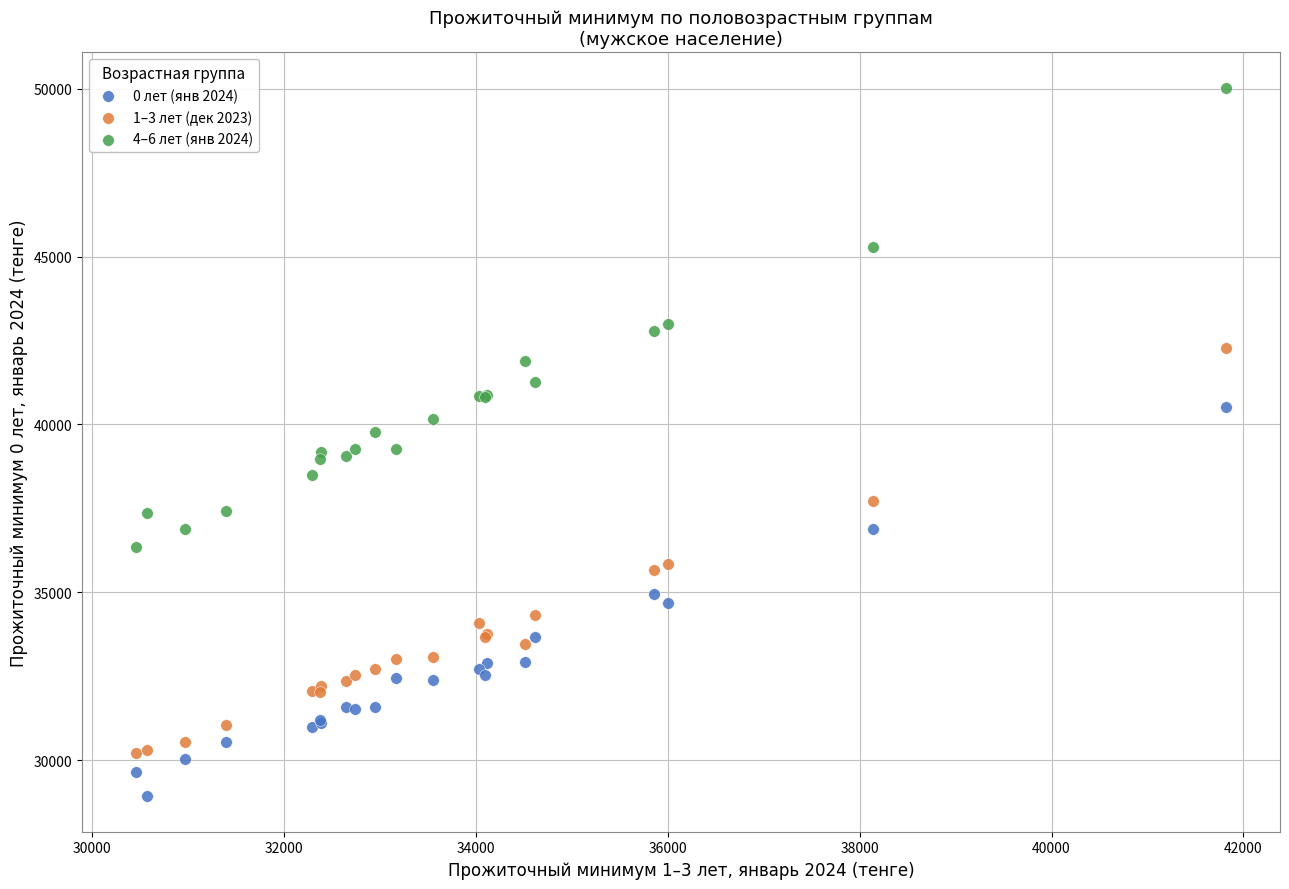

Which series reaches the maximum Y coordinate?

4–6 лет (янв 2024)